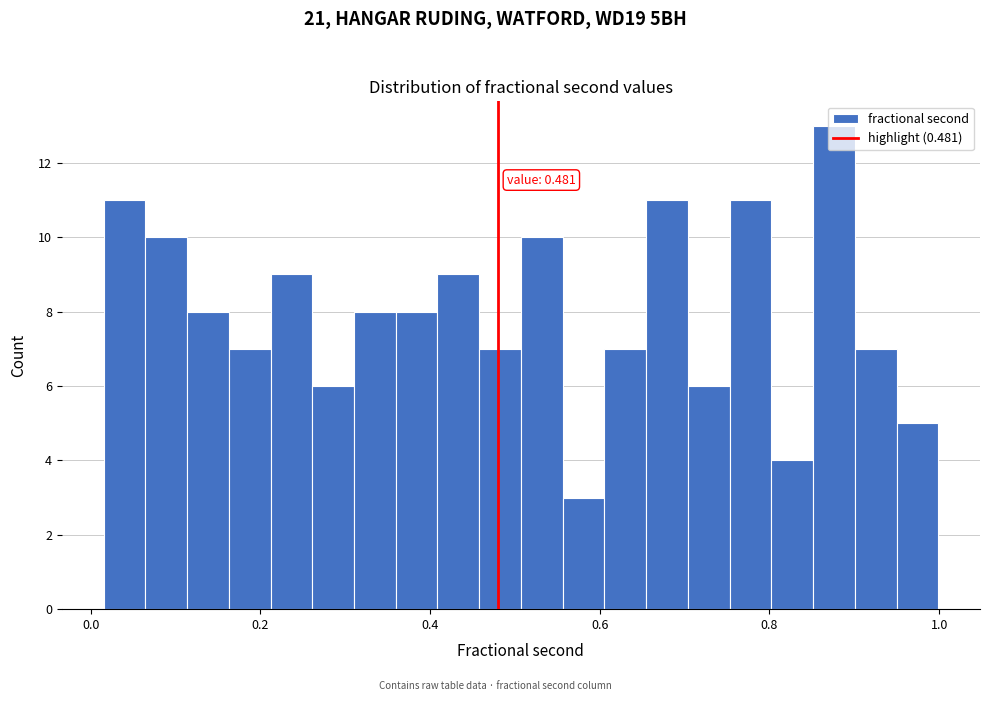

Around what value on the x-axis is the tallest bar? Give the approximate position of its centre, as read against the axis.

0.88